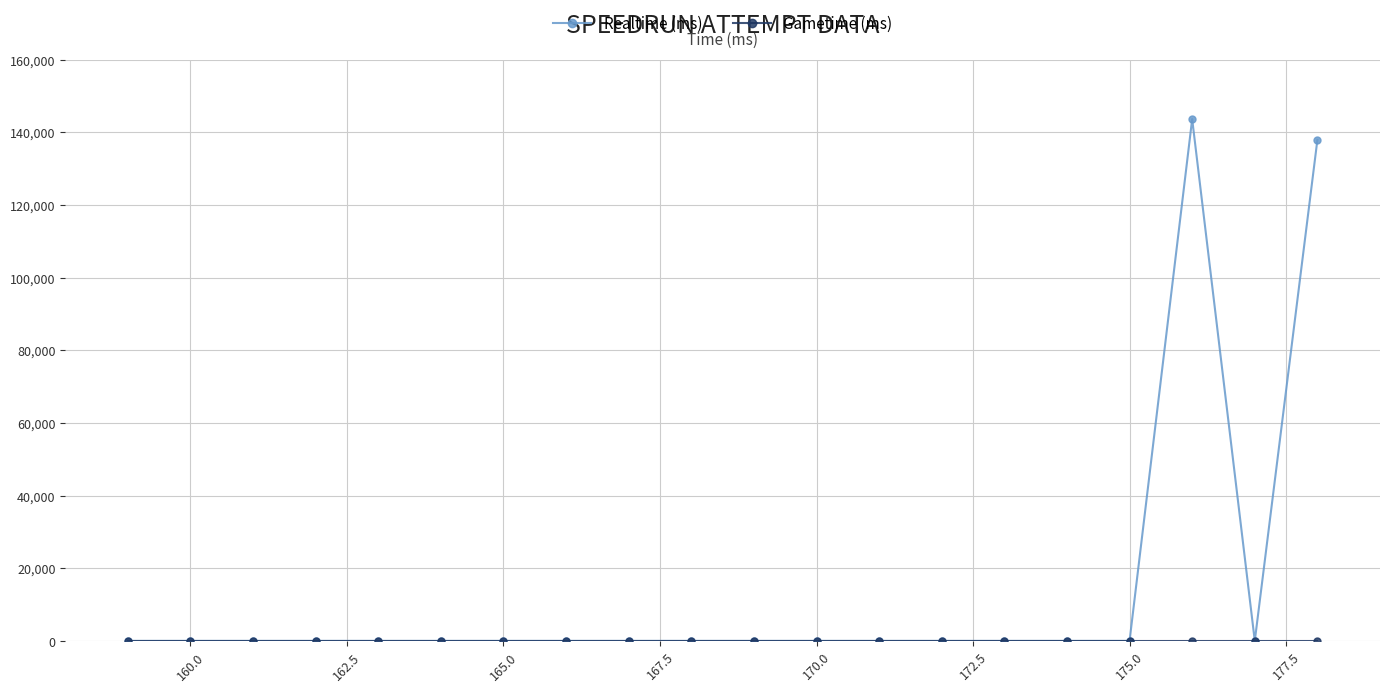

Which series has the widest spread of values?

Realtime (ms)